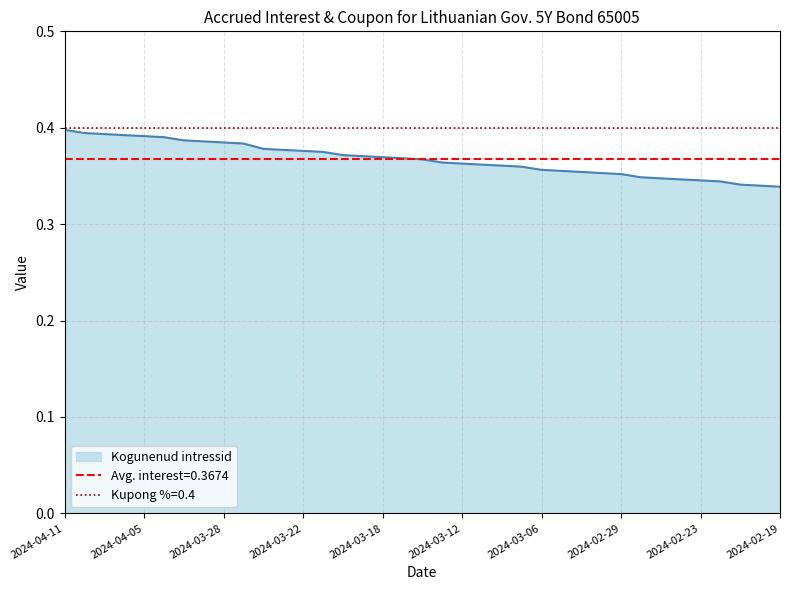

List the labels in order of value, largest first.

2024-04-11, 2024-04-10, 2024-04-09, 2024-04-08, 2024-04-05, 2024-04-04, 2024-04-03, 2024-04-02, 2024-03-28, 2024-03-27, 2024-03-26, 2024-03-25, 2024-03-22, 2024-03-21, 2024-03-20, 2024-03-19, 2024-03-18, 2024-03-15, 2024-03-14, 2024-03-13, 2024-03-12, 2024-03-11, 2024-03-08, 2024-03-07, 2024-03-06, 2024-03-05, 2024-03-04, 2024-03-01, 2024-02-29, 2024-02-28, 2024-02-27, 2024-02-26, 2024-02-23, 2024-02-22, 2024-02-21, 2024-02-20, 2024-02-19